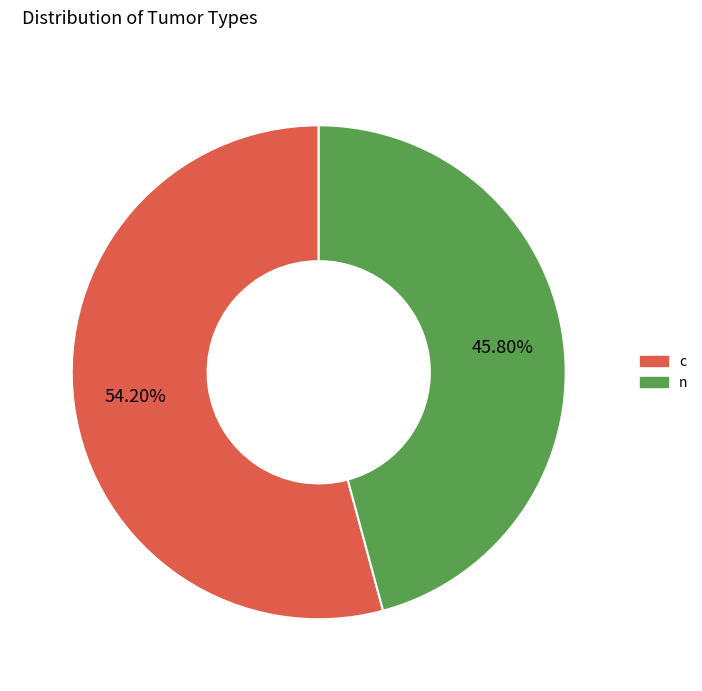

Between c and n, which is larger?

c